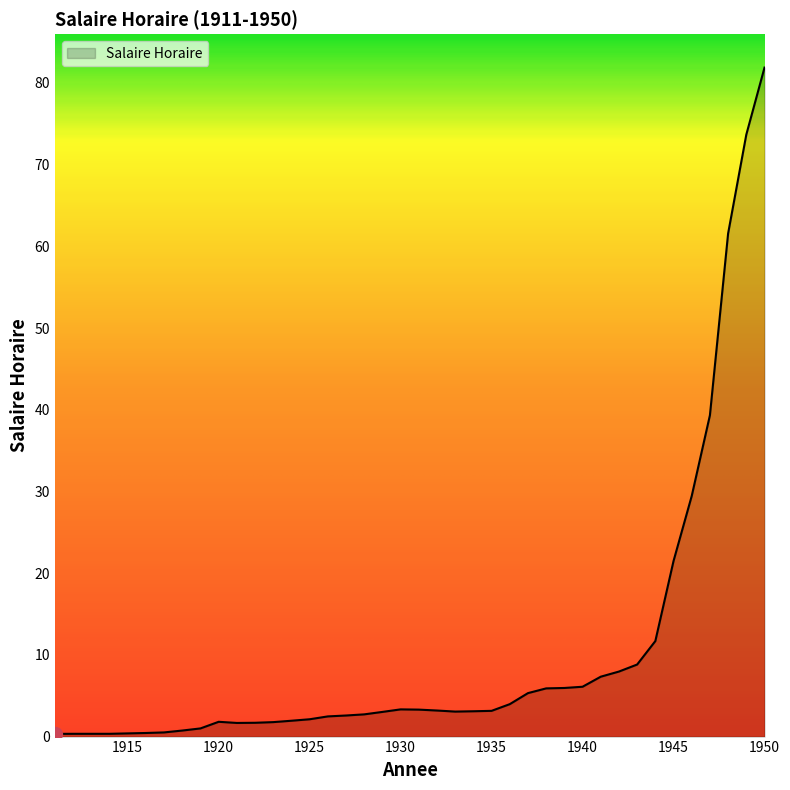

What is the greatest value displayed?

81.9